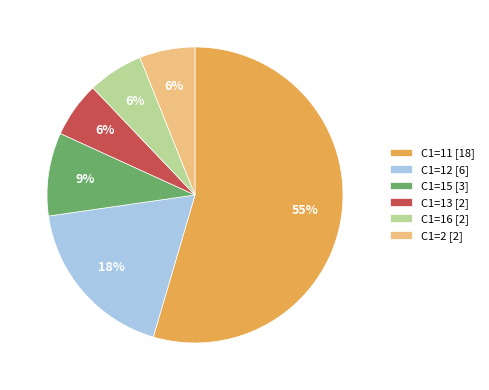

Which slice represents more than half of the pie?

C1=11 [18]